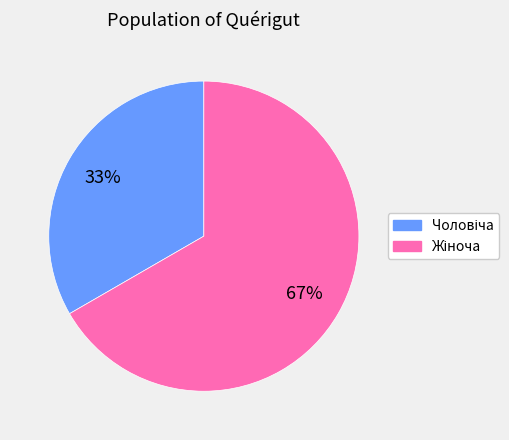

To the nearest percent, what is the average slice percentage?

50%